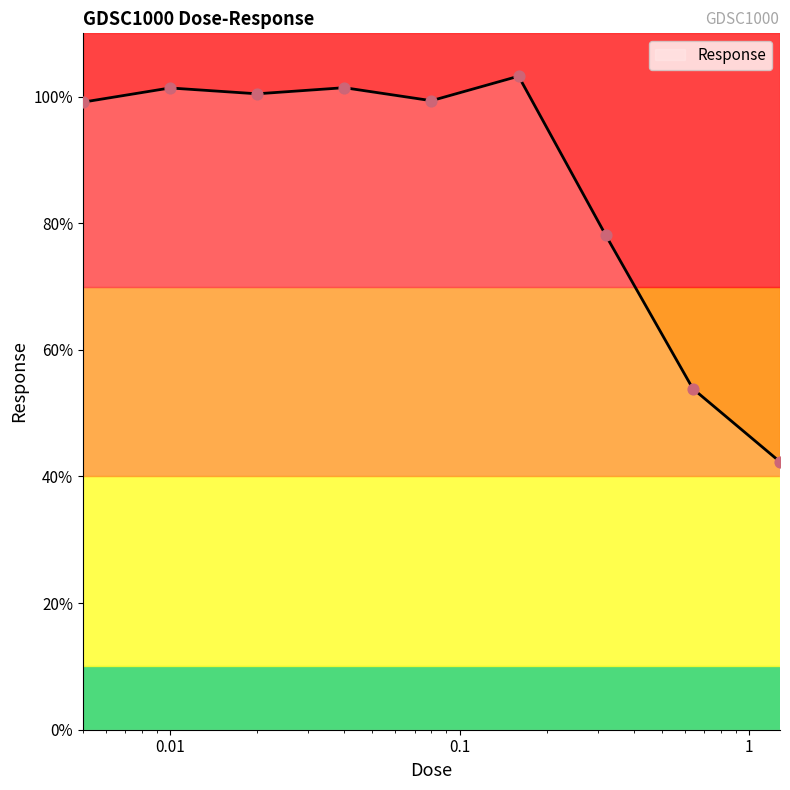

What is the maximum value shown in the chart?

103.2